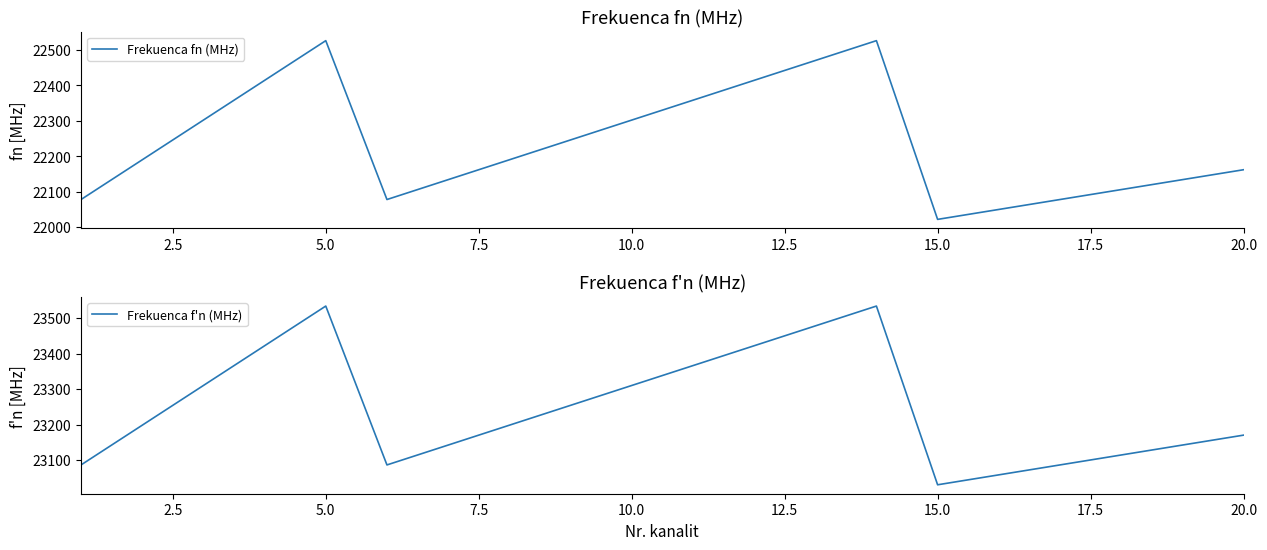

What is the maximum value shown in the chart?

23534